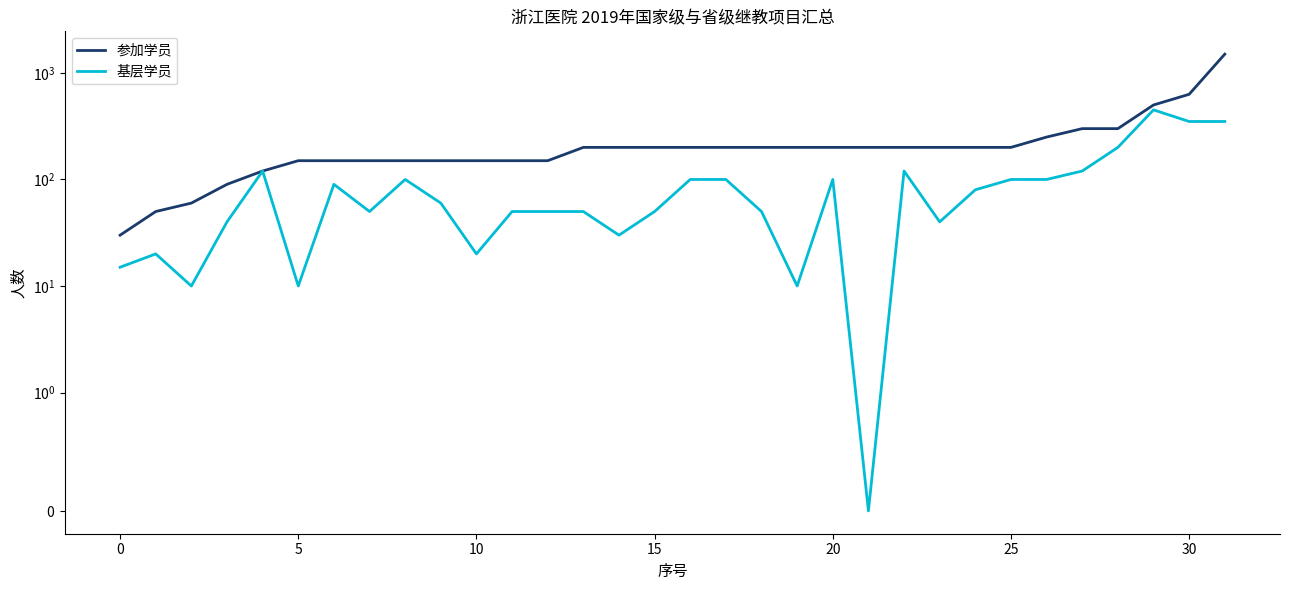

True or false: 参加学员 has a value of 200 at 23.

True